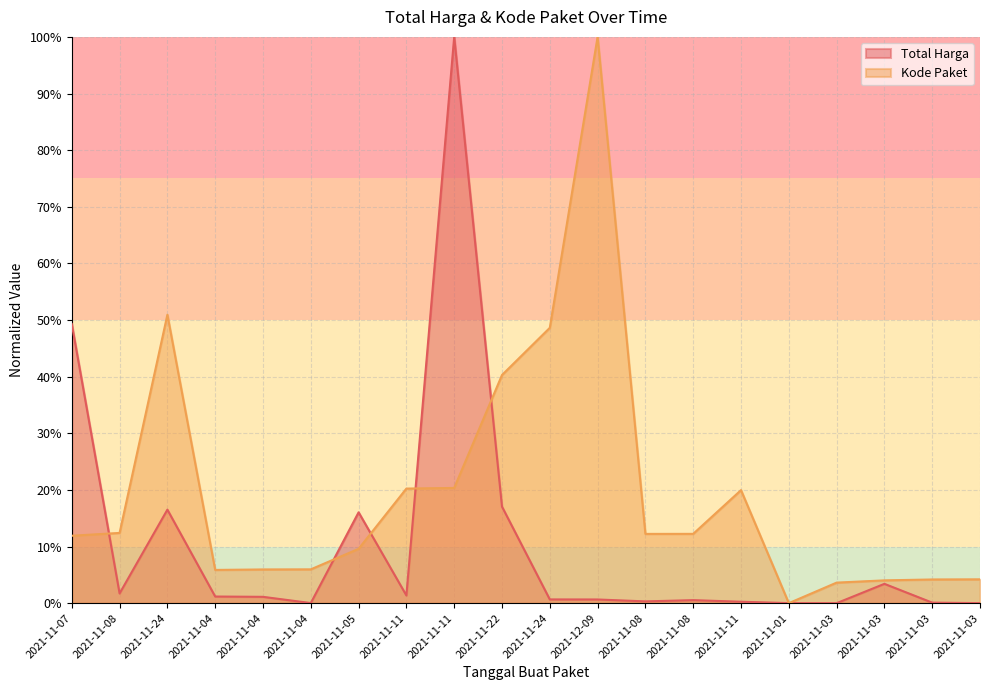

List the series in order of their peak value, lowest first.

Total Harga, Kode Paket